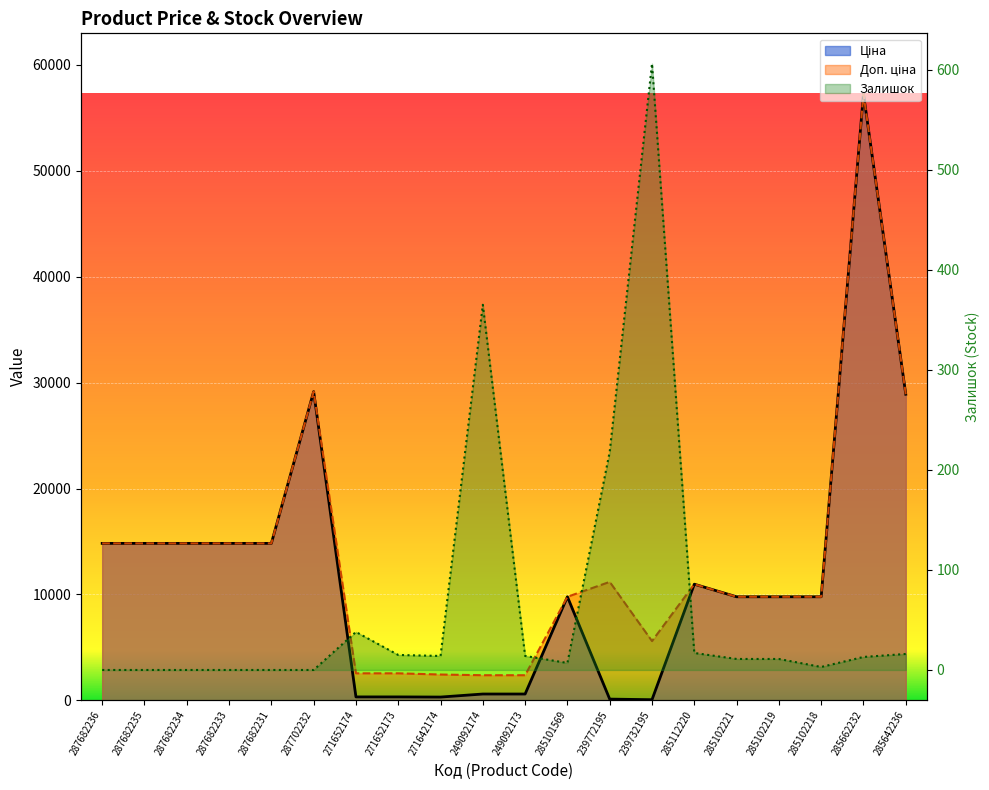

True or false: Доп. ціна has a value of 89338.4 at 285662232.

False